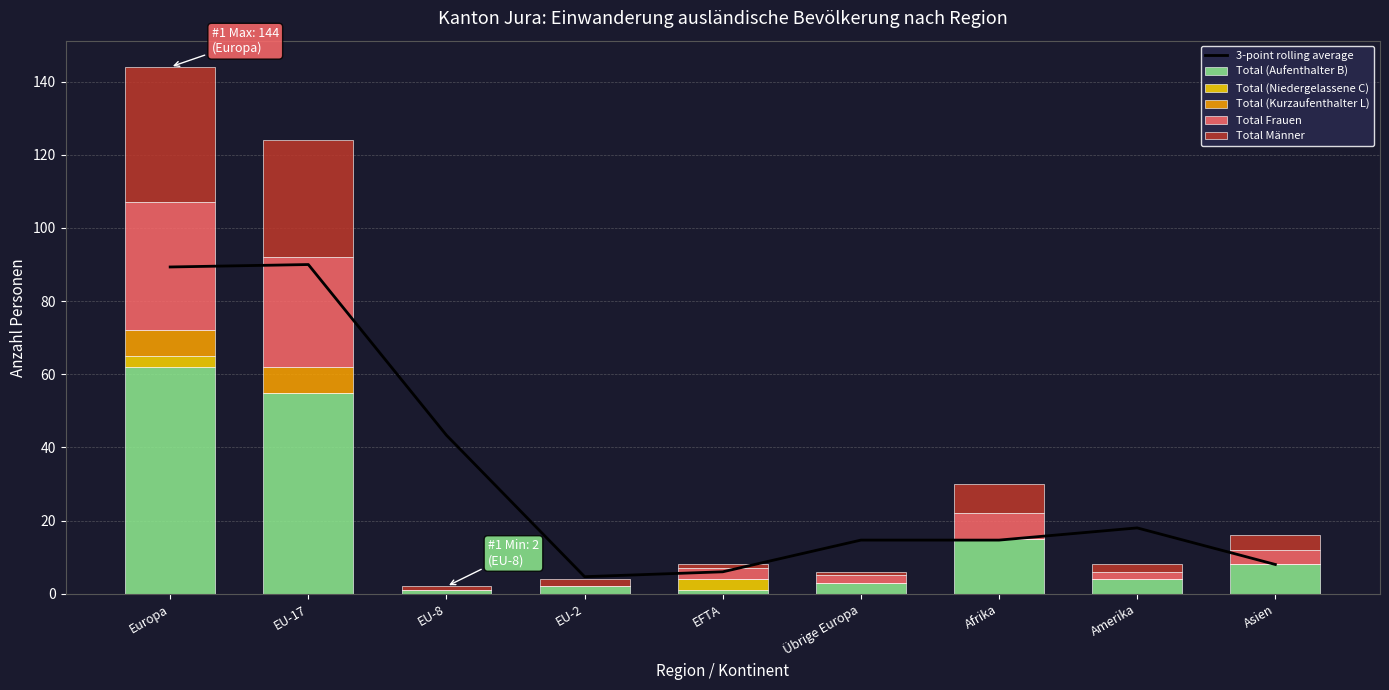

What are all the series names shown in the legend?

3-point rolling average, Total (Aufenthalter B), Total (Niedergelassene C), Total (Kurzaufenthalter L), Total Frauen, Total Männer